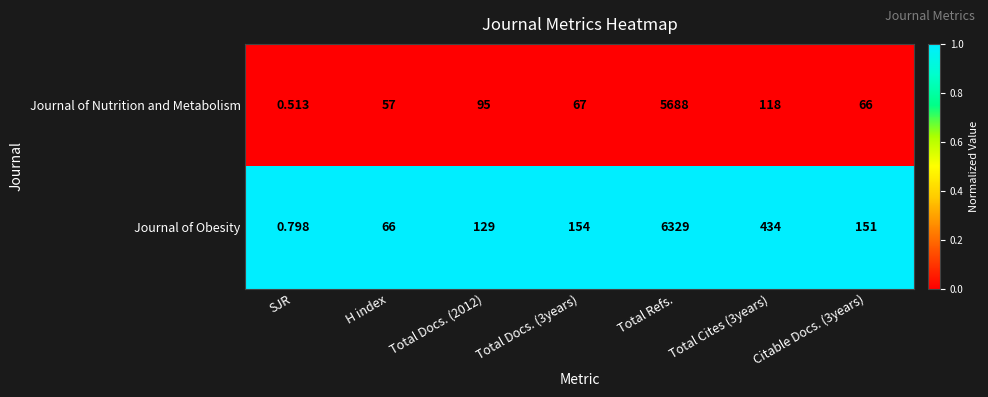

Which series has the widest spread of values?

Journal of Obesity